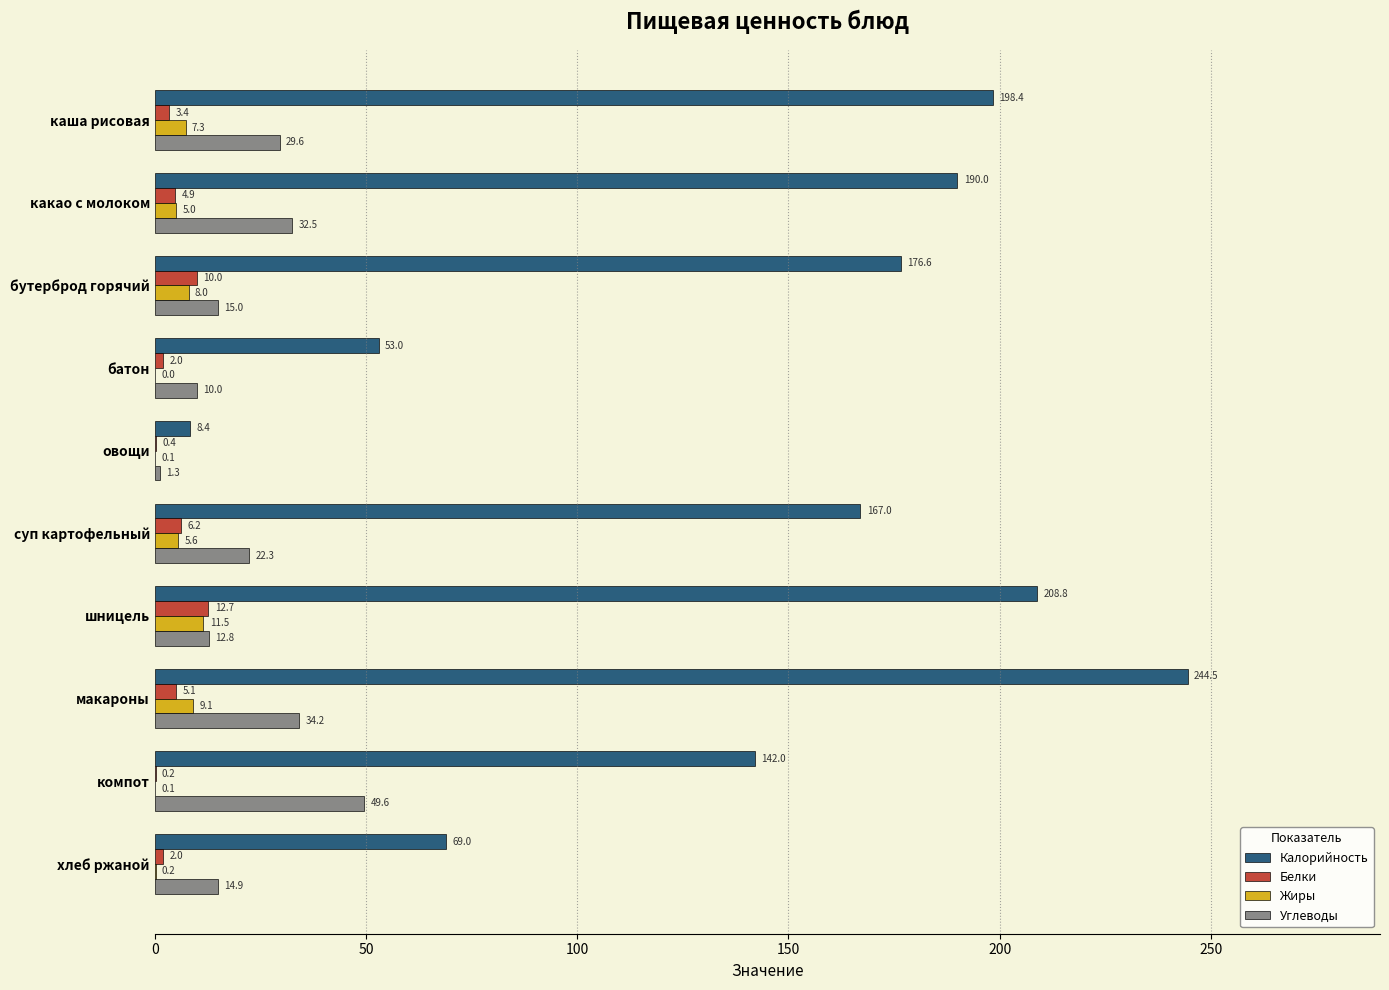

How many data points does each series have?

10